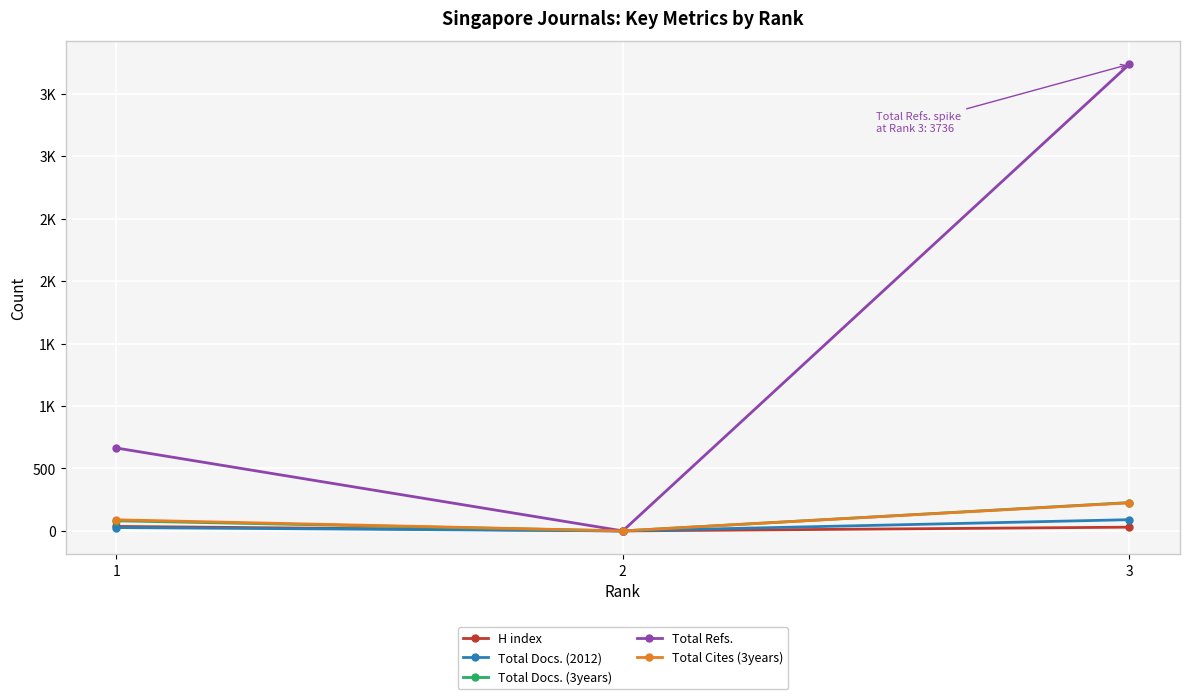

Does the chart have visible grid lines?

Yes